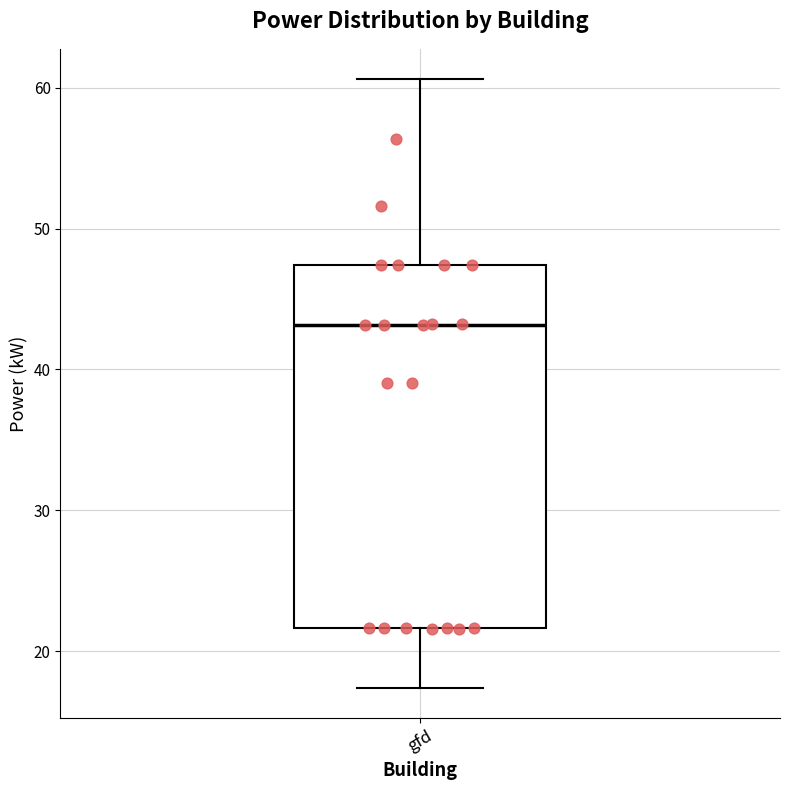

Read this box plot against the y-axis: the position of the median line, the range covered by the box, and the ends of both whiskers. The values are not printed on the chart, so give them approximately, as read against the axis.

median 43, box 22 to 47, whiskers 17 to 61